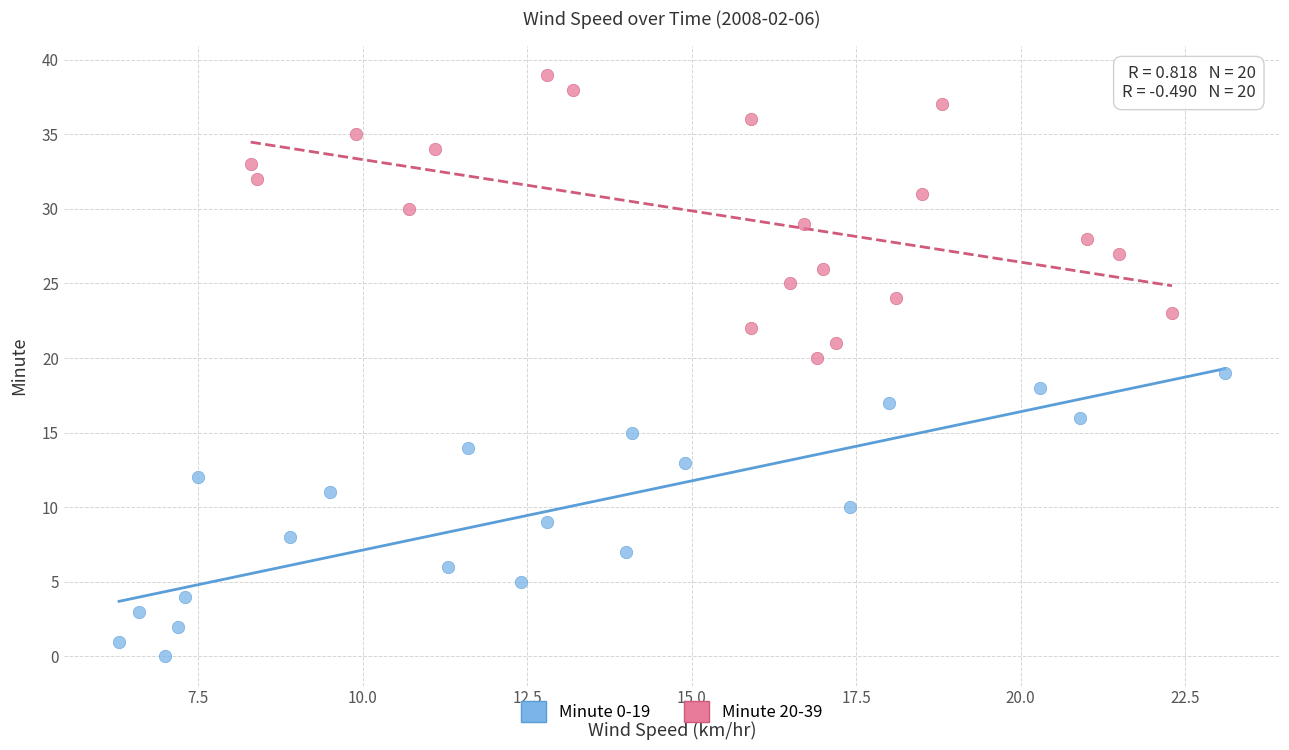

What are all the series names shown in the legend?

Minute 0-19, Minute 20-39